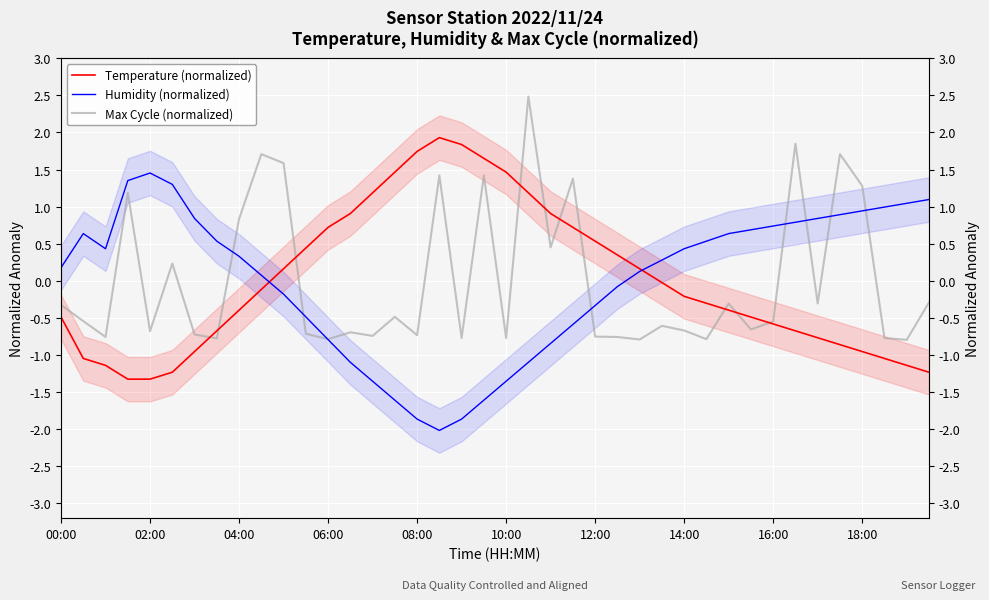

What is the smallest value displayed?

-2.0